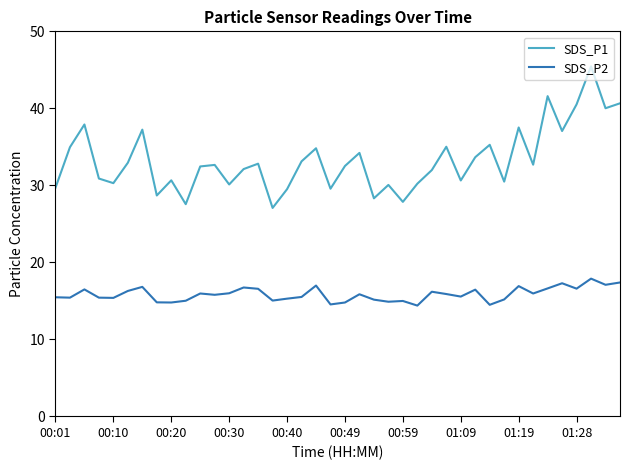

Which series has the widest spread of values?

SDS_P1